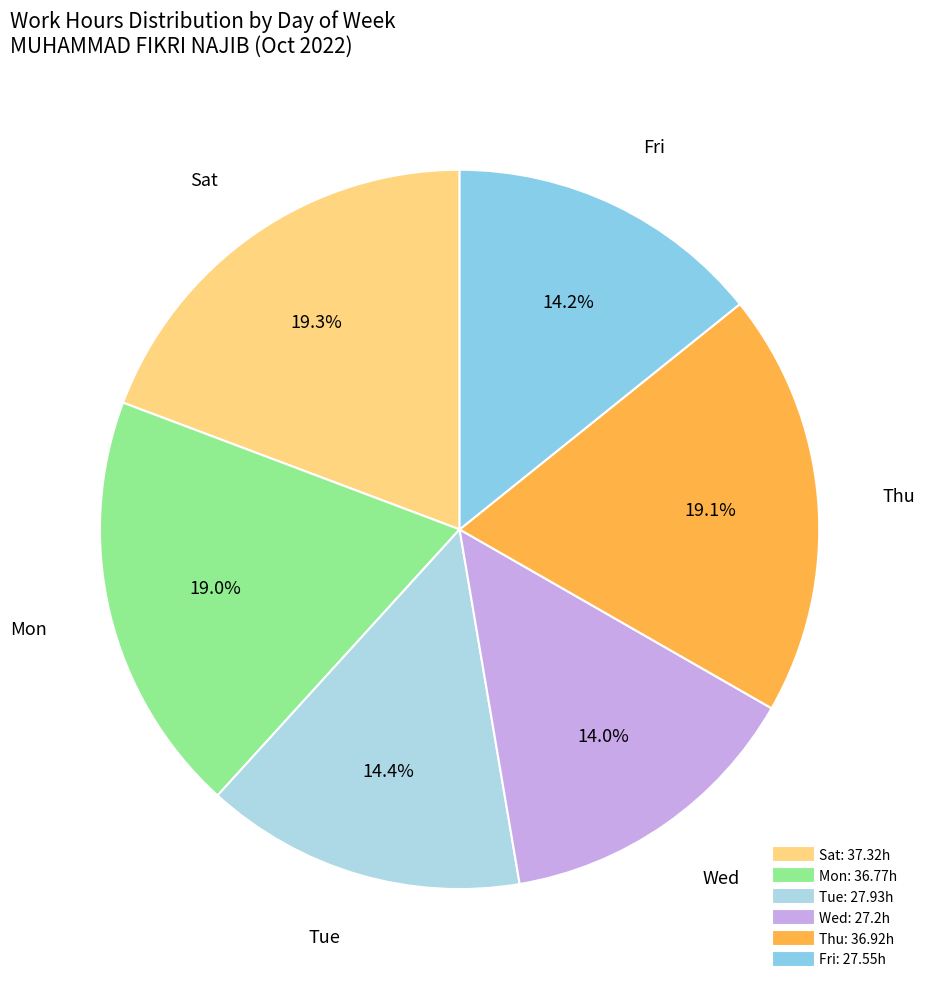

Is there a majority slice in this chart?

No